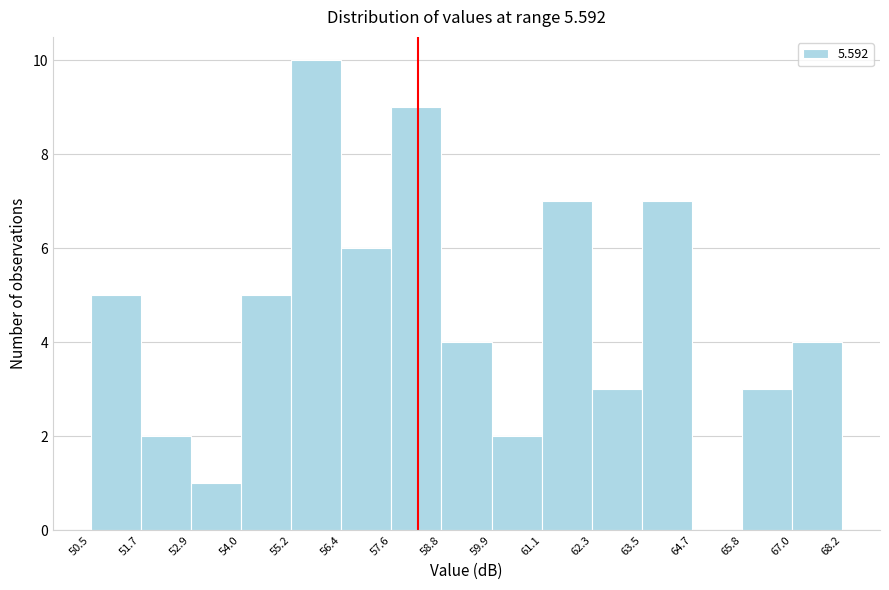

What is the height of the bar covering 61.1 to 62.3 on the x-axis? The values are not printed on the chart, so give them approximately, as read against the axis.

7